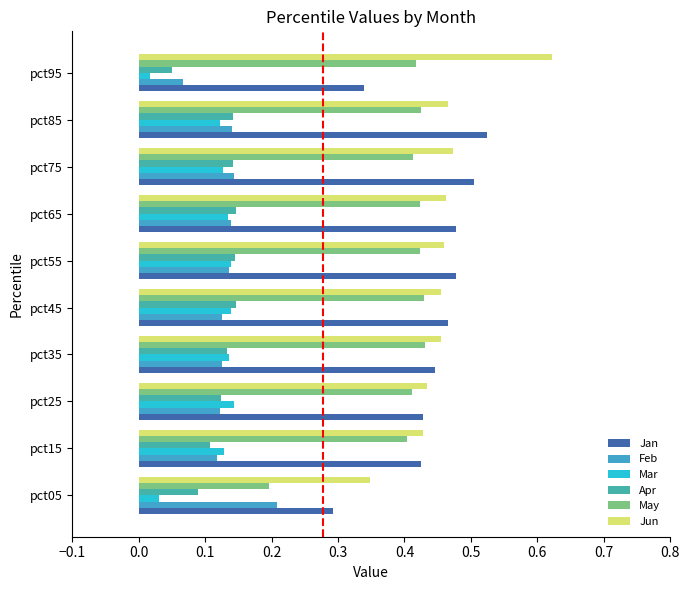

Is it true that Apr equals 0.2 at pct65?

False